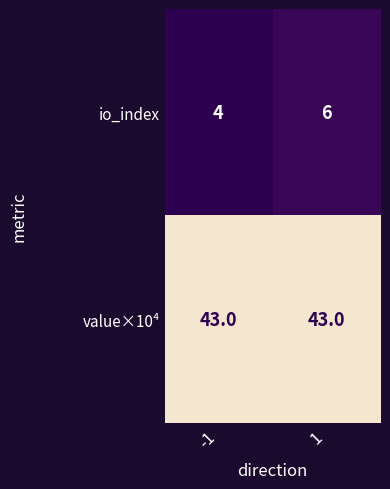

What is the difference between the highest and lowest values at 1?

37